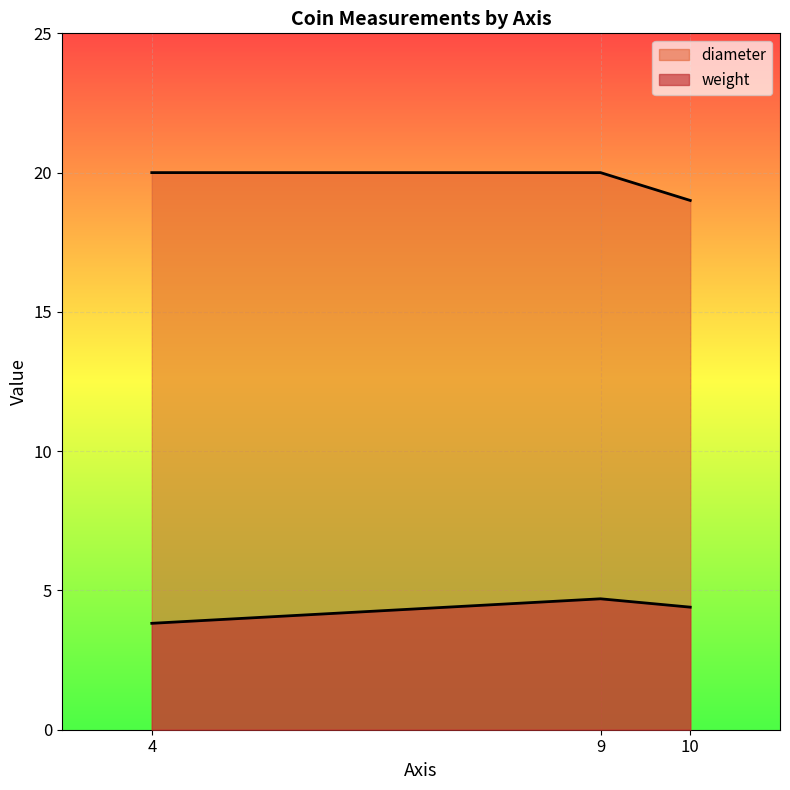

Which series has the widest spread of values?

diameter